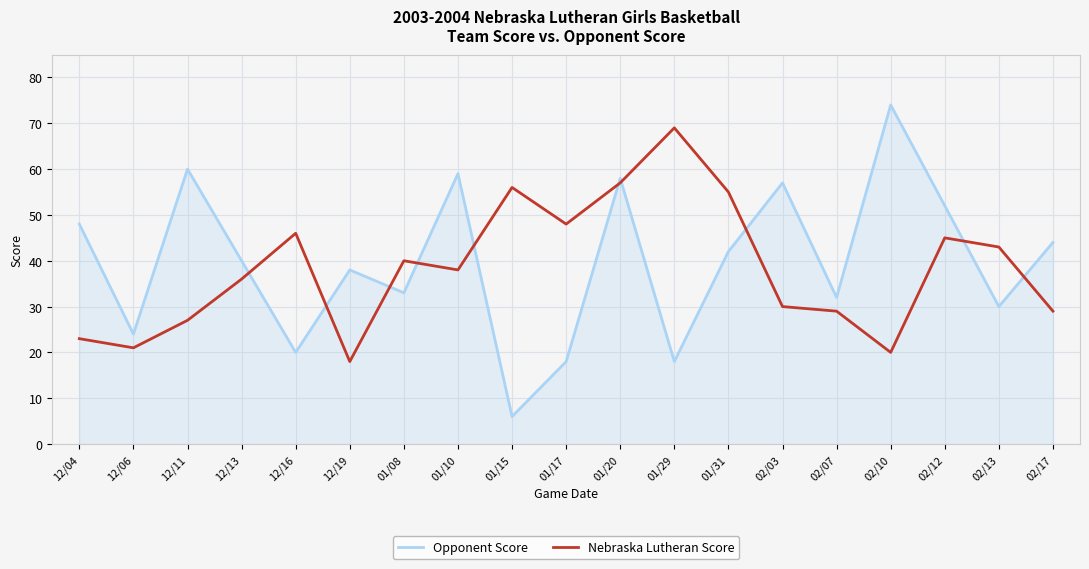

At which label does Nebraska Lutheran Score reach its minimum?

12/19